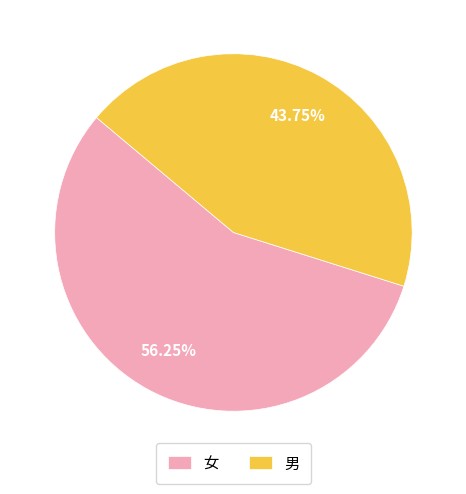

Approximately how many times larger is the value at 男 compared to 女?

0.8